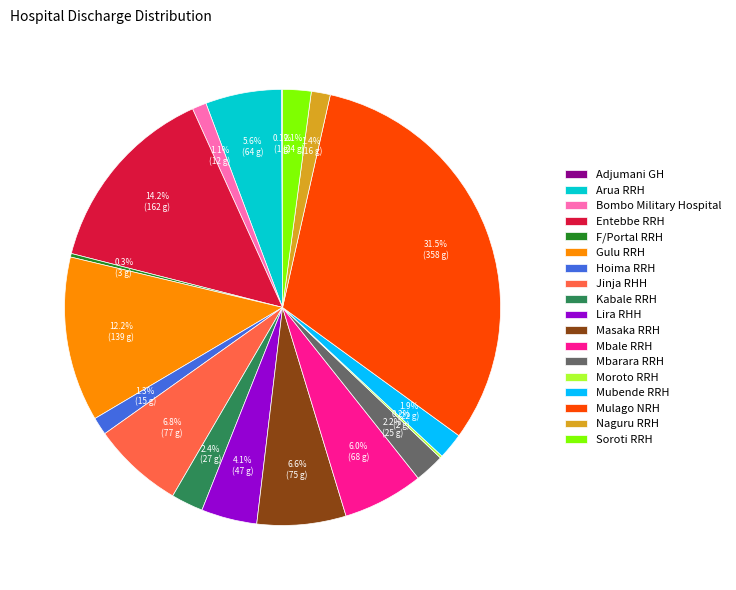

Which has a higher value, Entebbe RRH or Kabale RRH?

Entebbe RRH